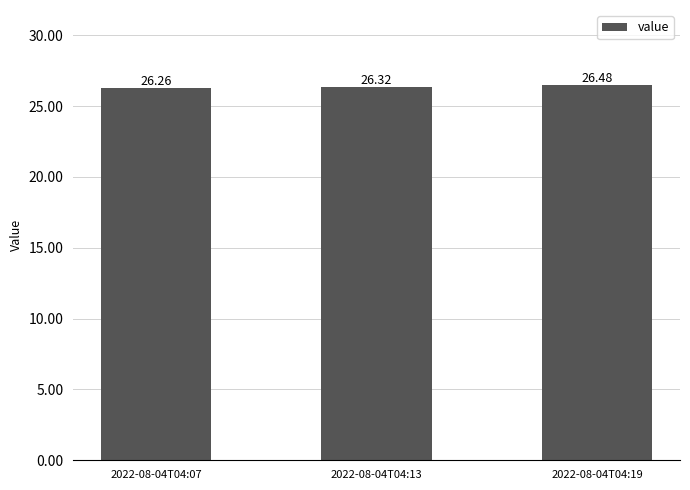

What is the greatest value displayed?

26.5